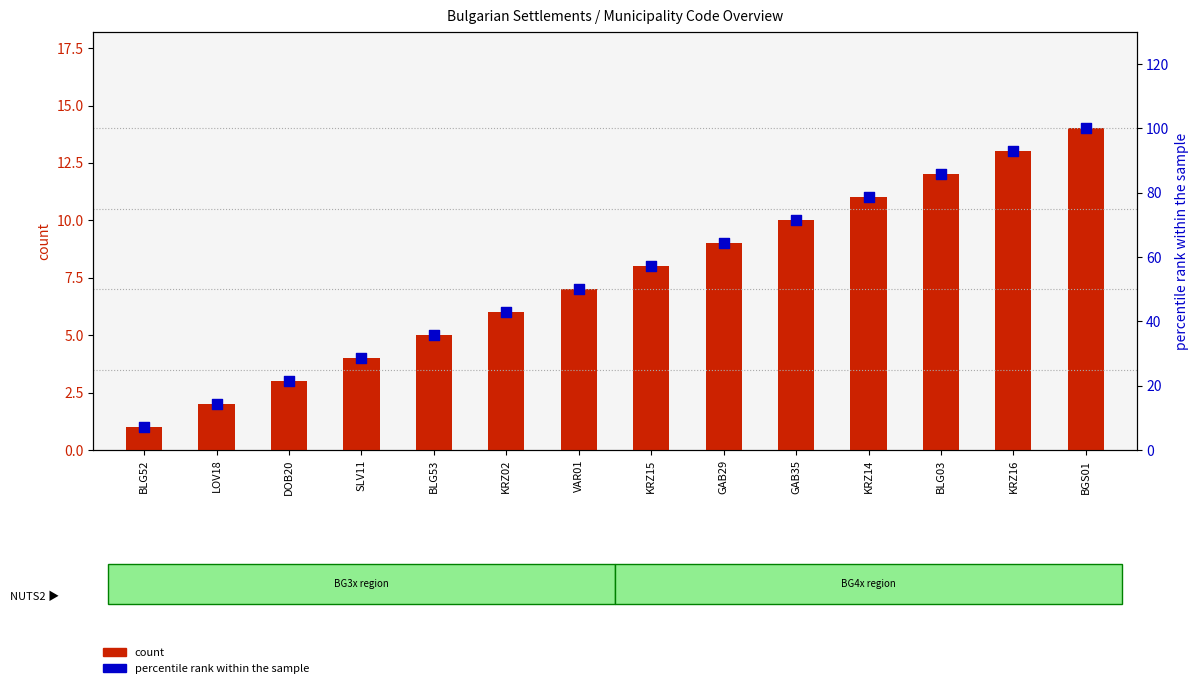

What is the total value across all series at KRZ15?

65.1